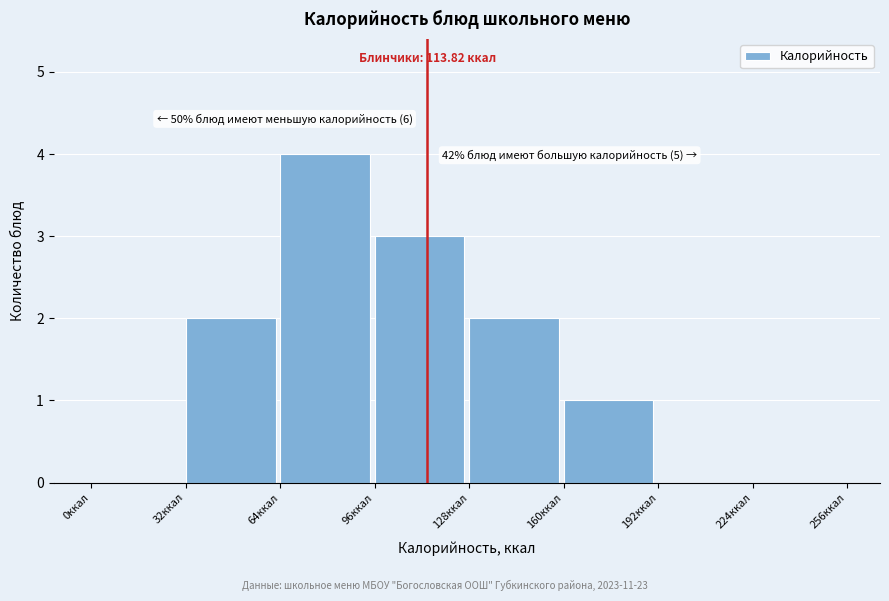

Which range on the x-axis has the tallest bar?

64 to 96